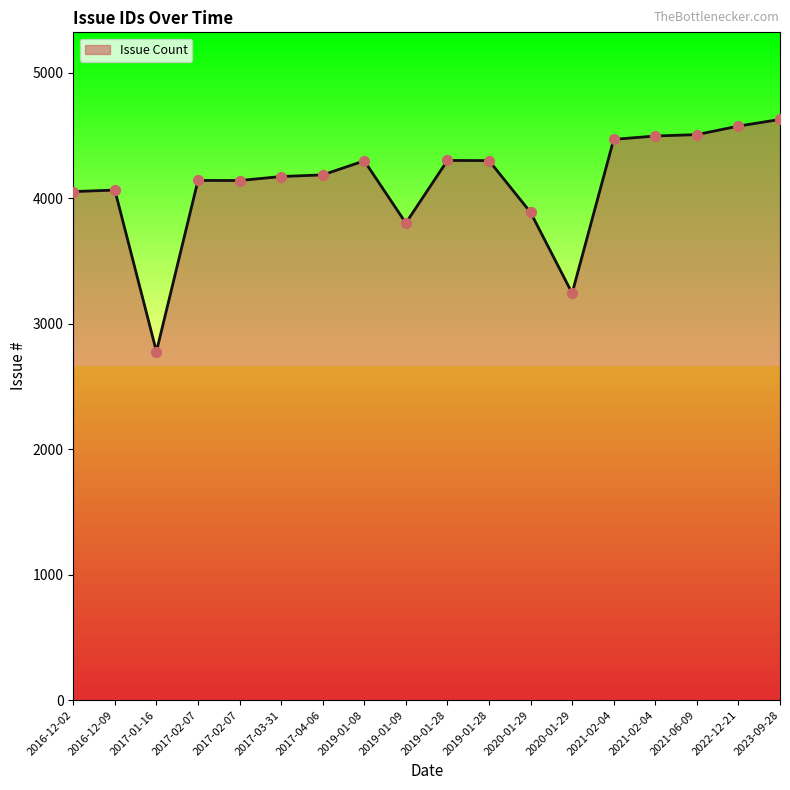

Is this an area chart (filled region under the line)?

Yes